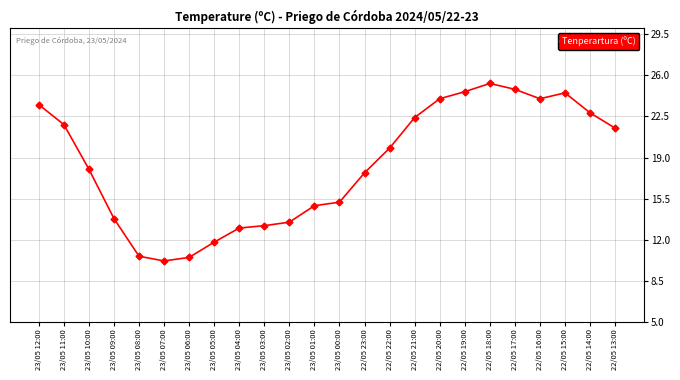

At which category does the chart reach its minimum across all series?

23/05 07:00